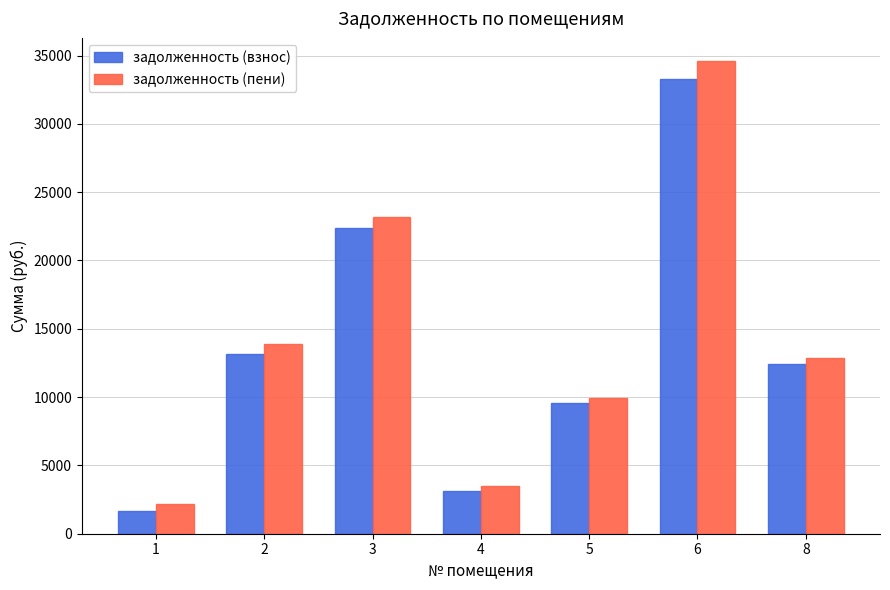

Between 1 and 8, which series saw the biggest shift?

задолженность (взнос)